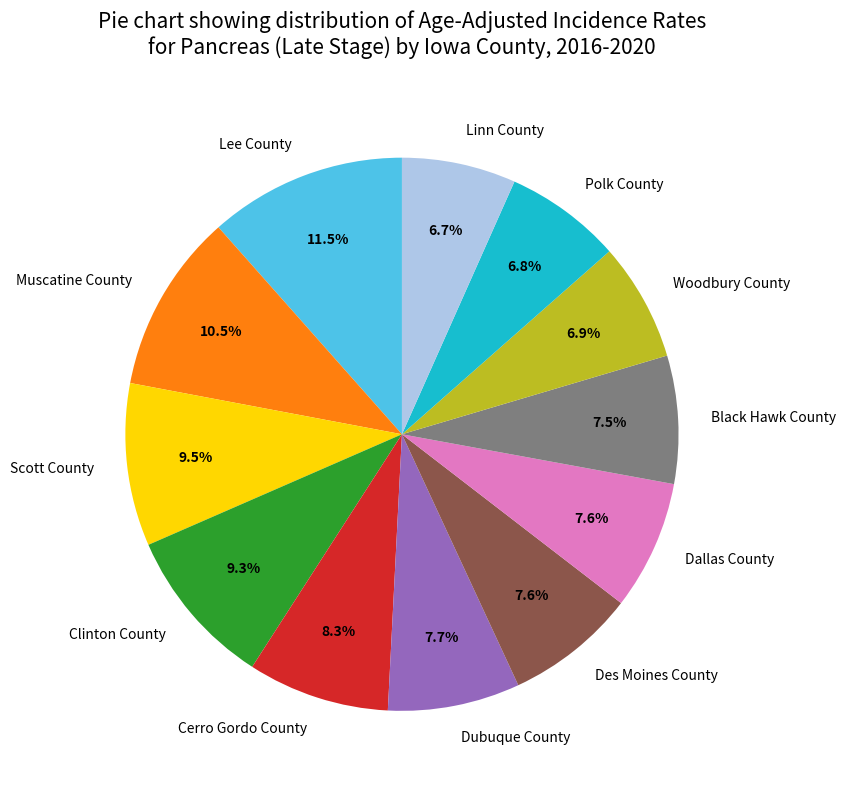

To the nearest percent, what is the difference between the largest and smallest slice percentages?

5%